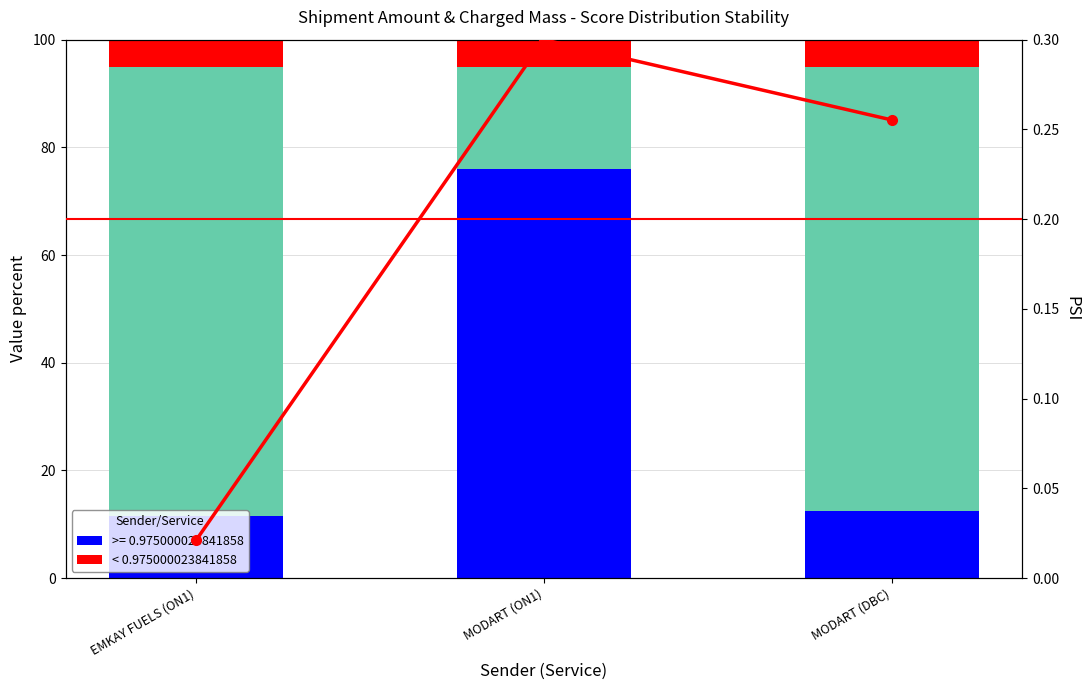

Reading right to left, list all the values displayed in this chart.

>= threshold: 12.5	75.9	11.6
mid range: 87.5	24.1	88.4
< threshold: 5.0	5.0	5.0
Chrg Mass (normalized): 0.3	0.3	0.0